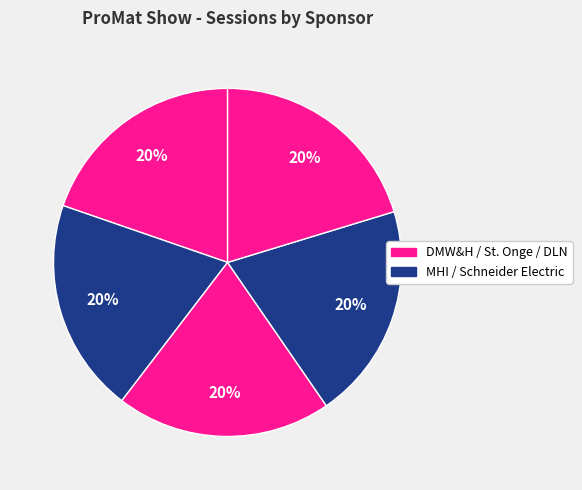

How many segments does this pie chart have?

5